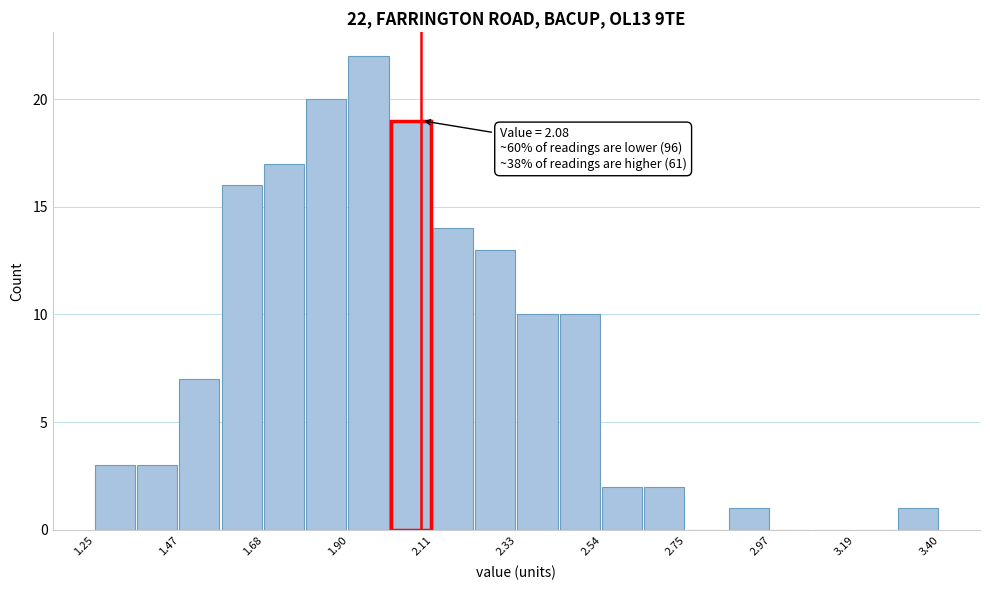

Around what value on the x-axis is the tallest bar? Give the approximate position of its centre, as read against the axis.

1.95